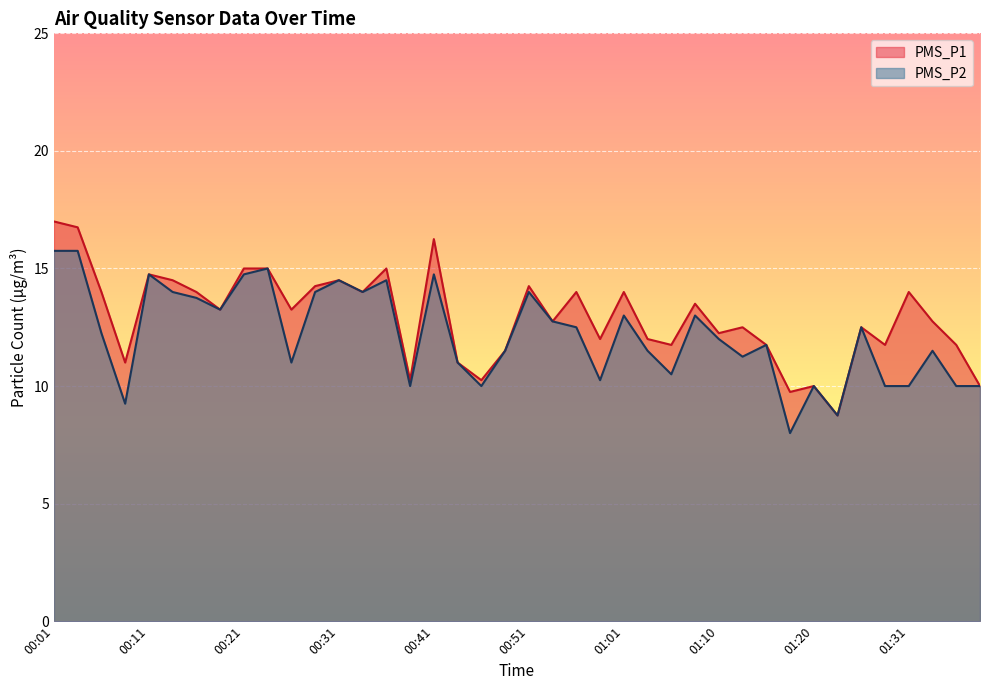

How many data points in PMS_P1 are above 13?

20